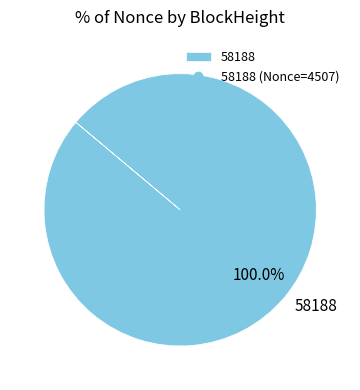

Which category accounts for the majority?

58188